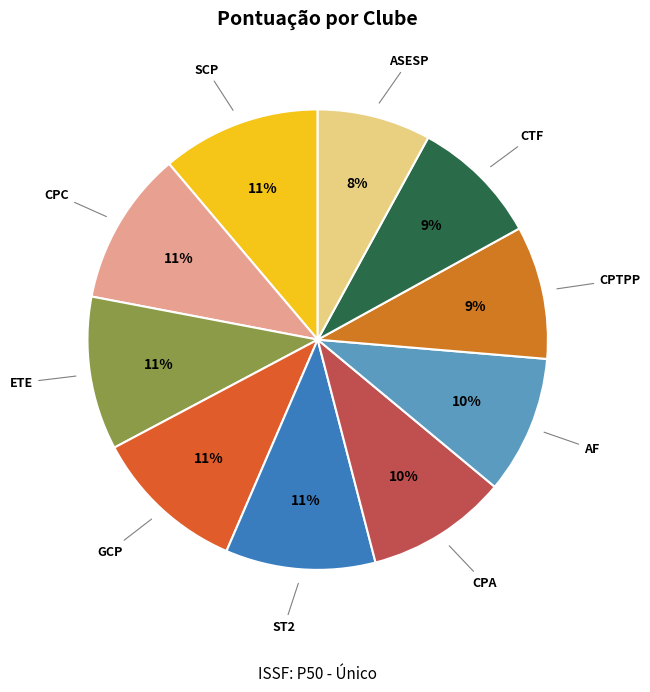

Is it true that GCP is 11% of the pie?

True